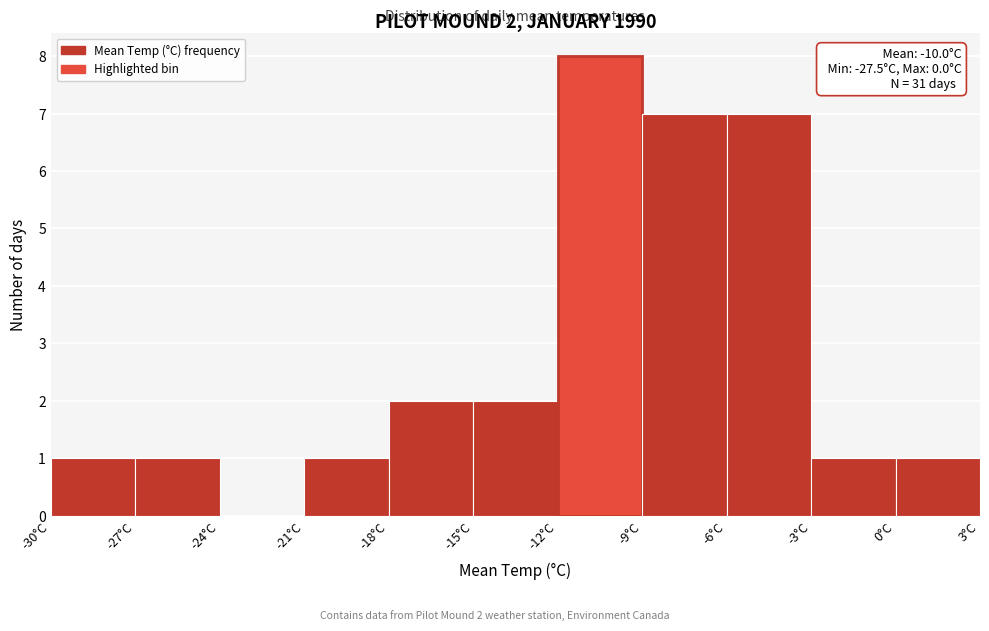

Which range on the x-axis has the tallest bar?

-12 to -9